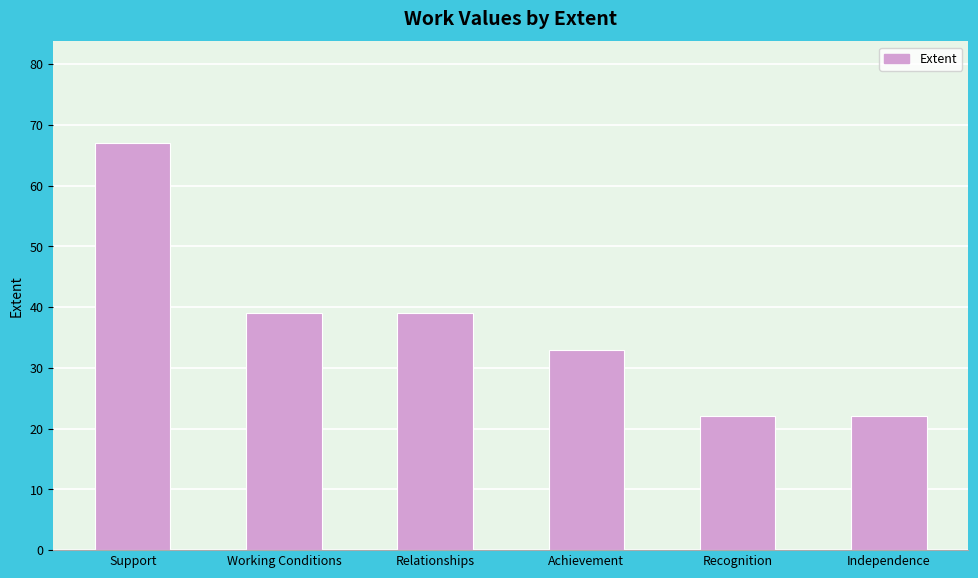

What is the average value?

37